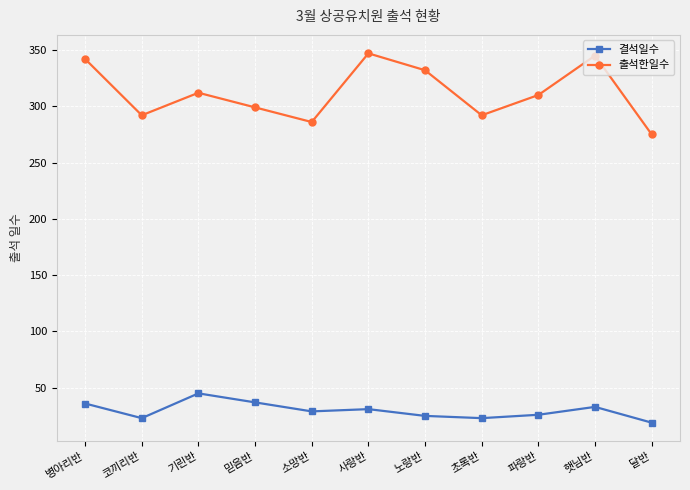

What position from the right is 노랑반?

5